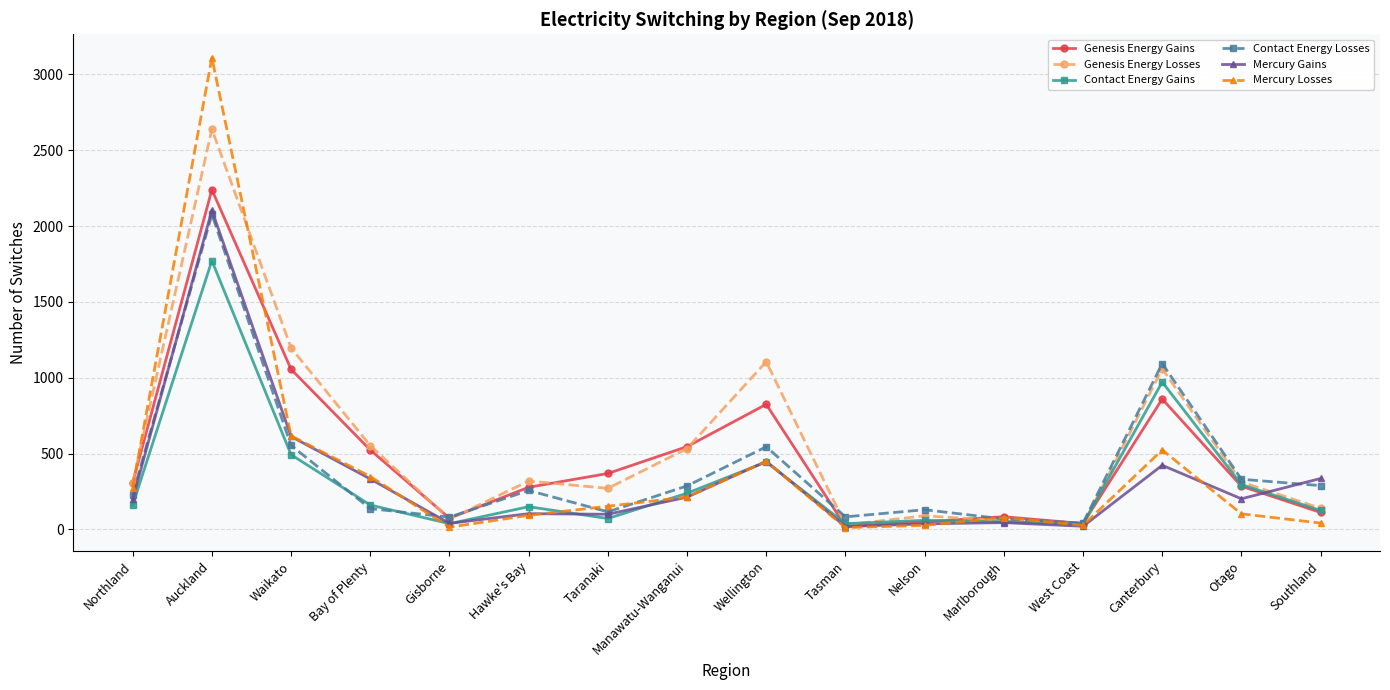

What is the value of the Contact Energy Gains point at the 9th from the left?

445